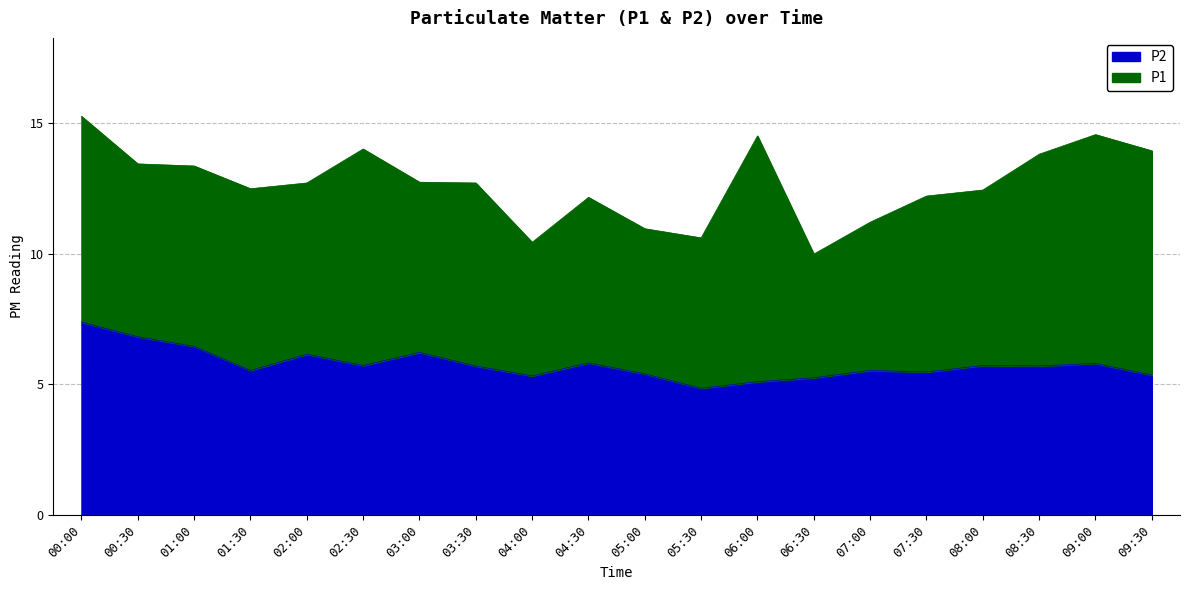

Reading left to right, what are all the values shown in this chart?

P1: 15.2	13.4	13.3	12.5	12.7	14.0	12.7	12.7	10.4	12.2	10.9	10.6	14.5	10.0	11.2	12.2	12.4	13.8	14.6	13.9
P2: 7.4	6.8	6.5	5.5	6.2	5.7	6.2	5.7	5.3	5.8	5.4	4.8	5.1	5.2	5.5	5.5	5.7	5.7	5.8	5.3